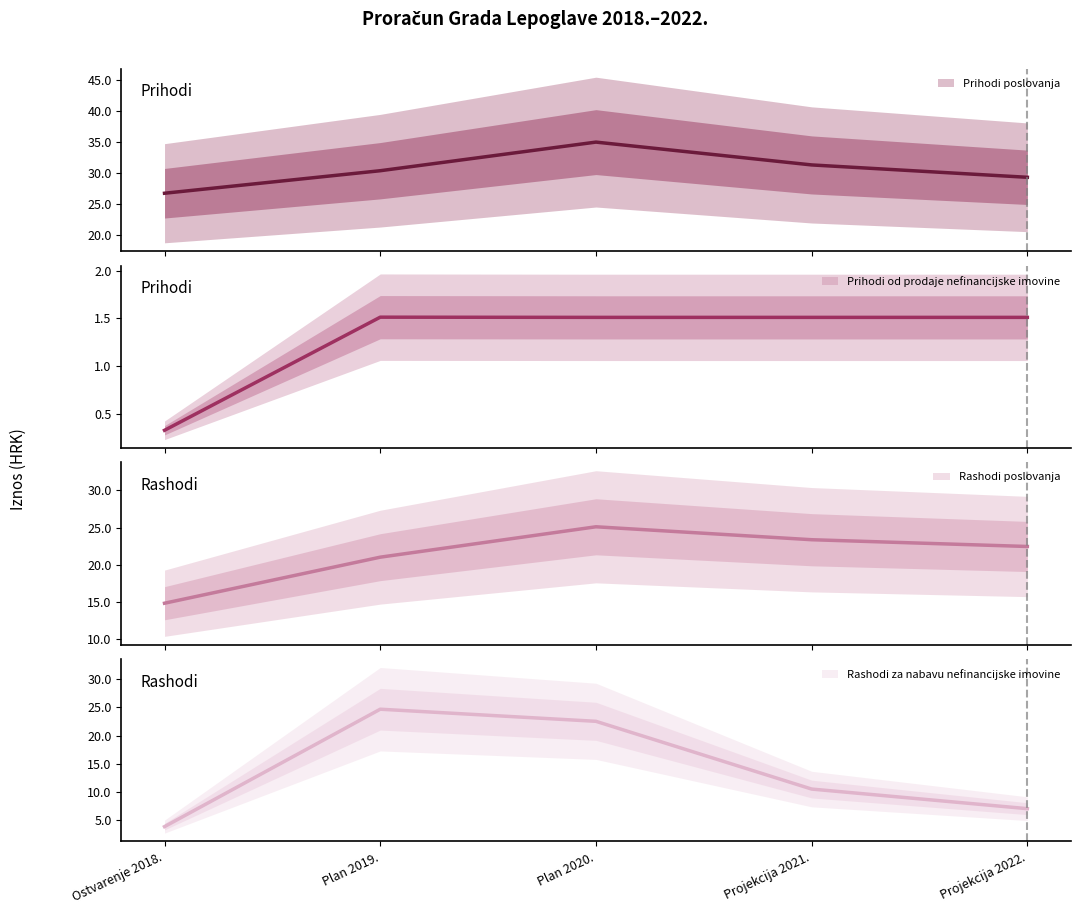

List the series in order of their peak value, highest first.

Prihodi poslovanja, Rashodi poslovanja, Rashodi za nabavu nefinancijske imovine, Prihodi od prodaje nefinancijske imovine